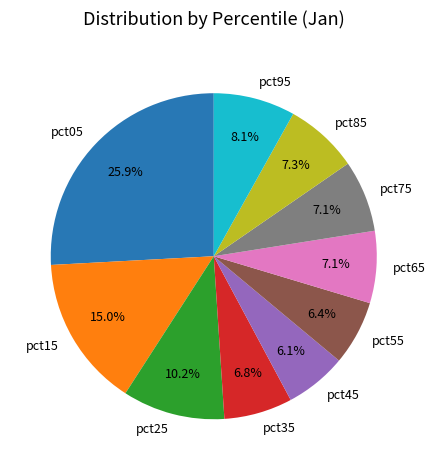

Does pct05 represent more than half of the total?

No